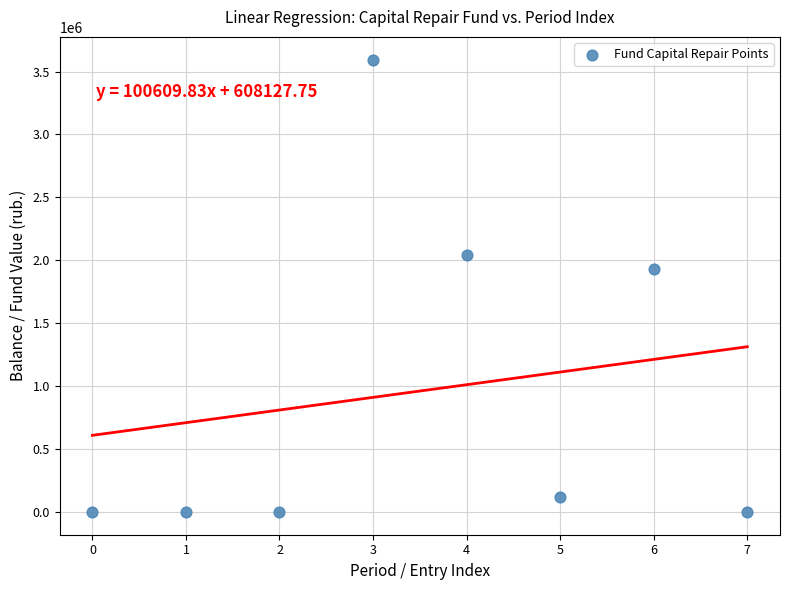

What Y value in the scatter plot is closest to 1796736?

1928000.6